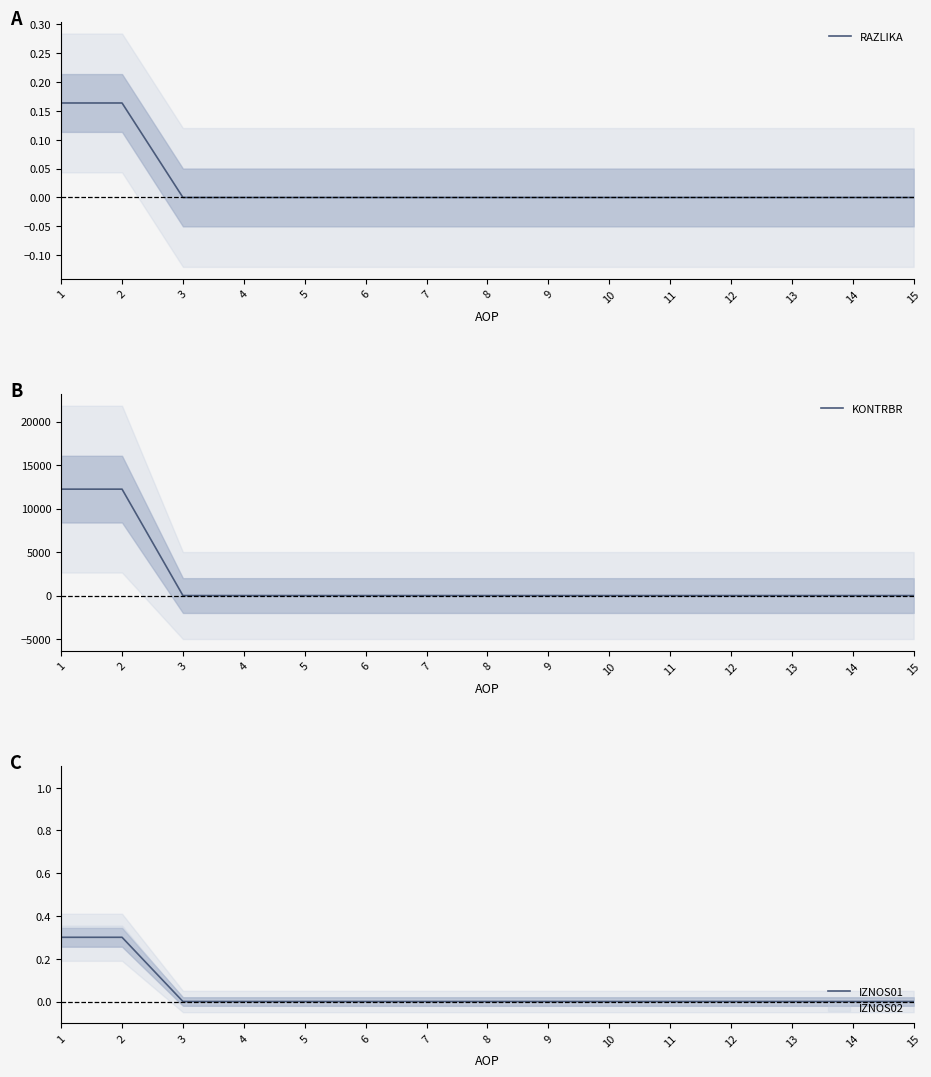

What is the highest value of the IZNOS01 series?

0.3